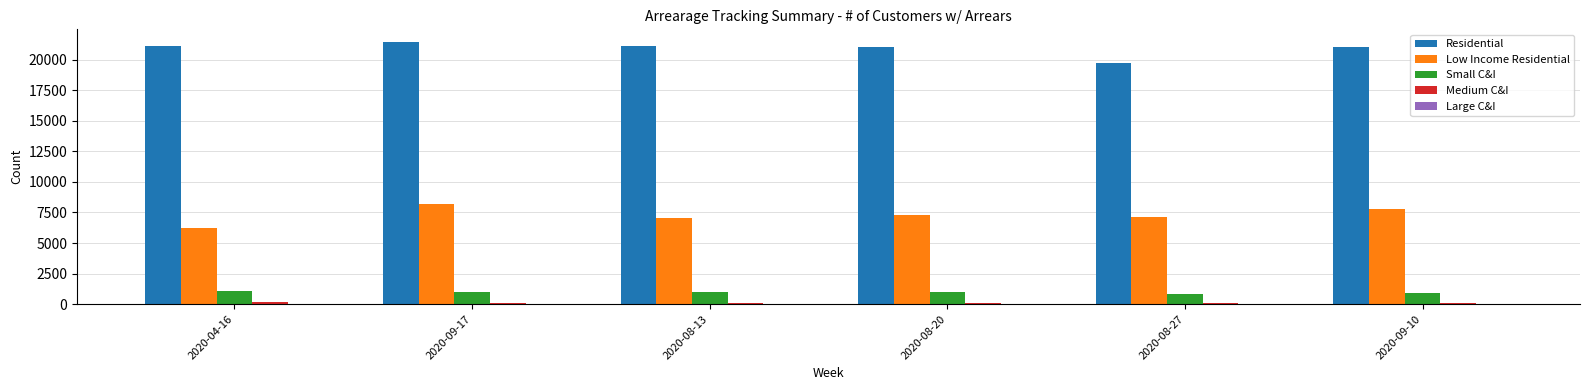

The value of Small C&I at 2020-08-27 is 807. True or false?

True